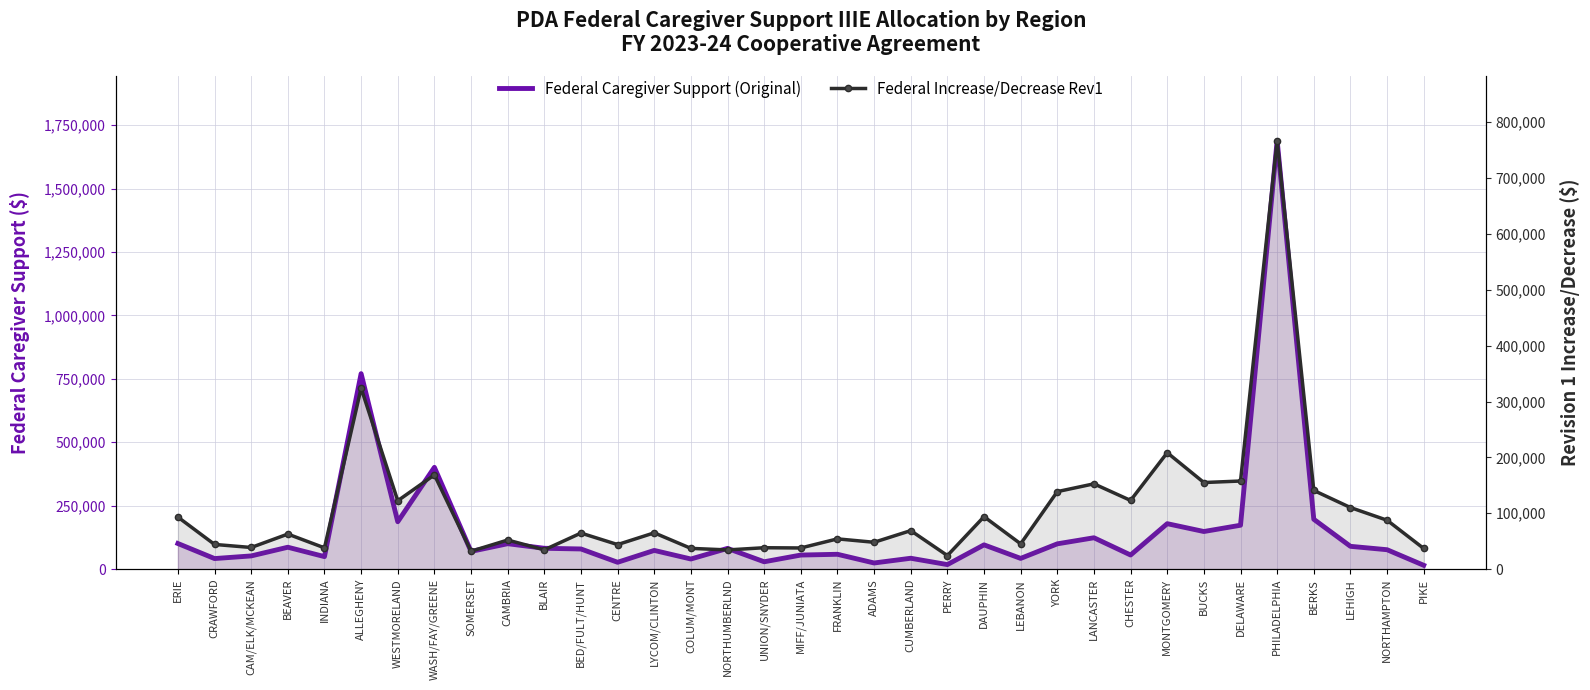

How many categories are shown in the chart?

35